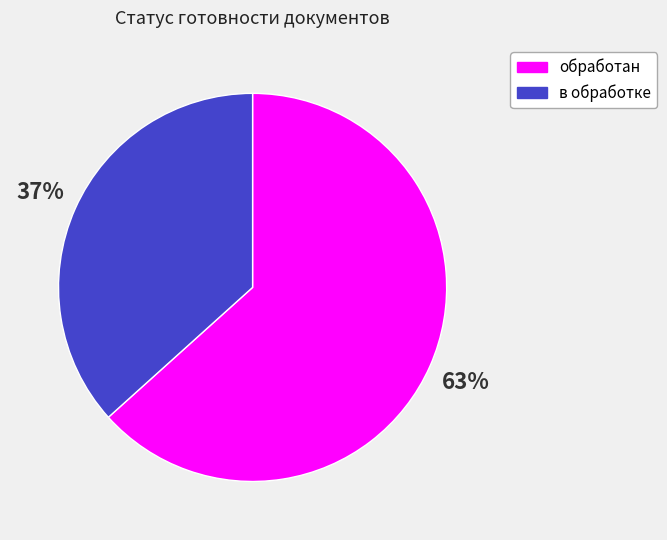

Rank the categories by value from lowest to highest.

в обработке, обработан